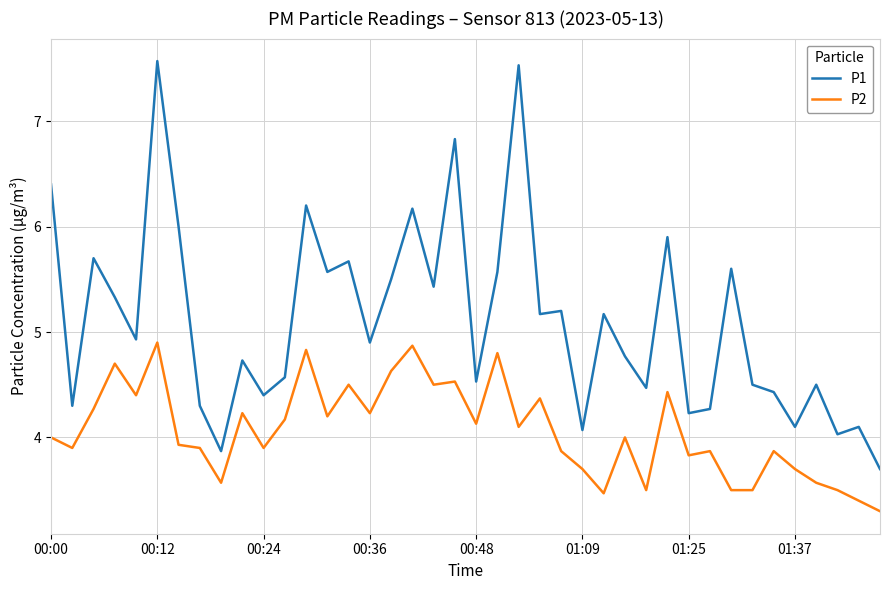

Rank the series by their maximum value, from highest to lowest.

P1, P2